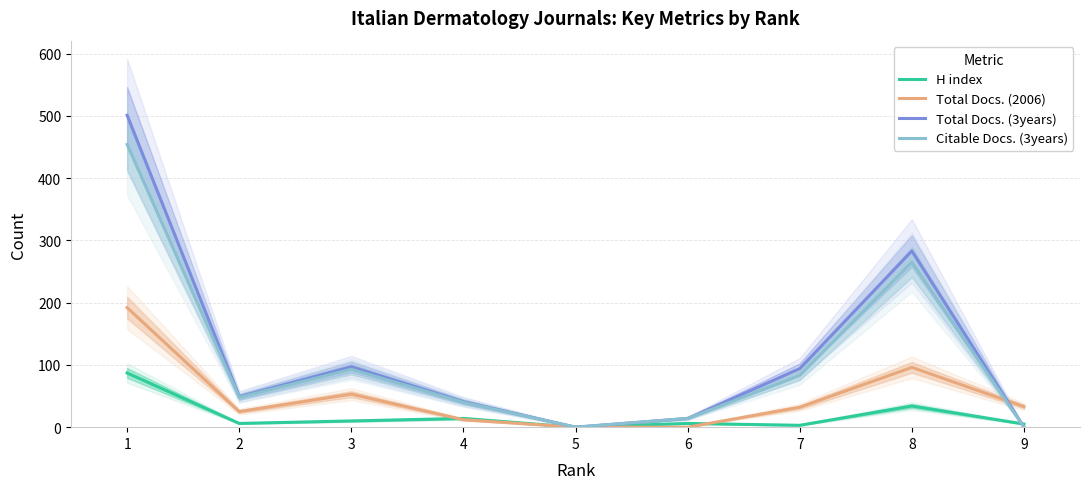

Reading right to left, list all the values displayed in this chart.

H index: 5	34	3	6	0	14	10	6	87
Total Docs. (2006): 33	96	32	0	0	12	53	25	192
Total Docs. (3years): 0	283	94	14	0	41	97	49	501
Citable Docs. (3years): 0	265	83	14	0	40	93	48	454